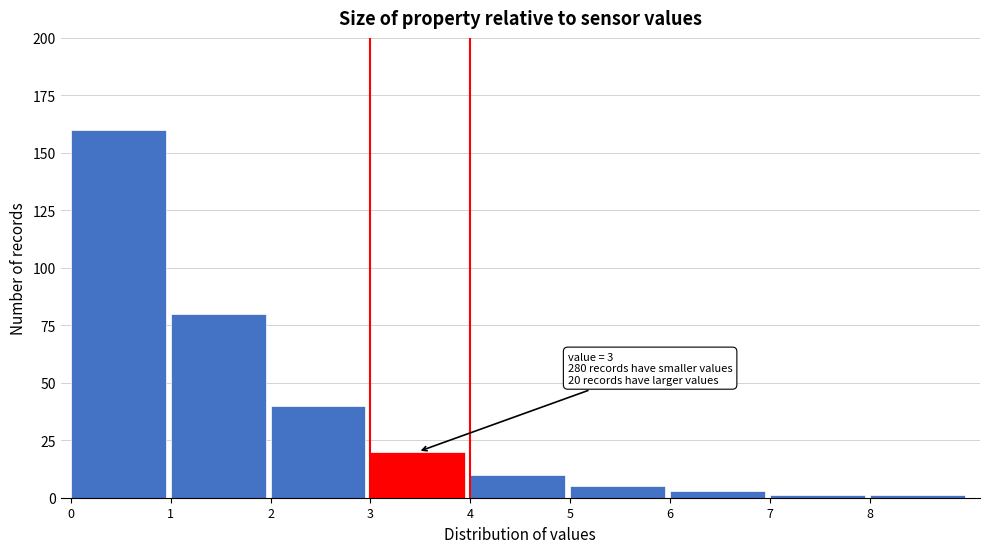

Over which range of the x-axis is the bar tallest?

0 to 1